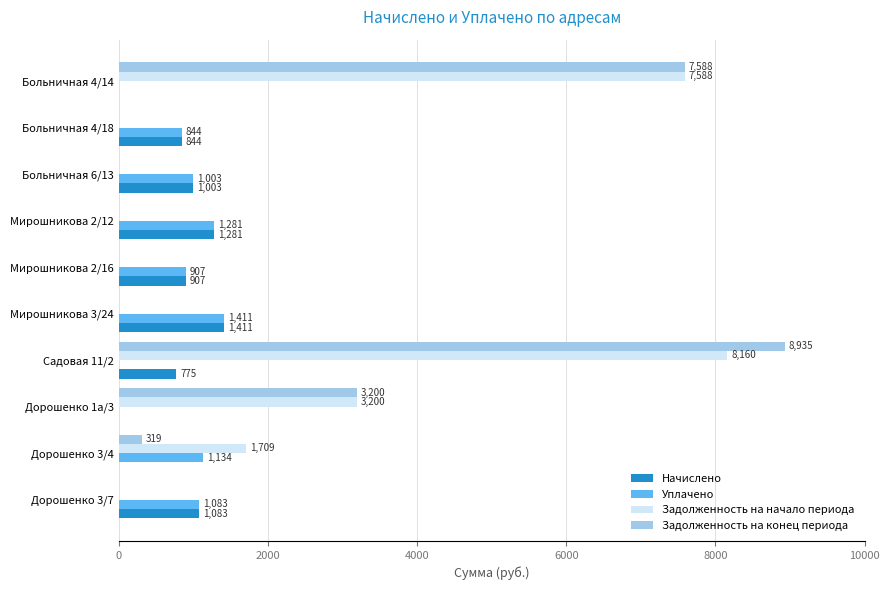

Which category has the highest value across all series?

Садовая 11/2